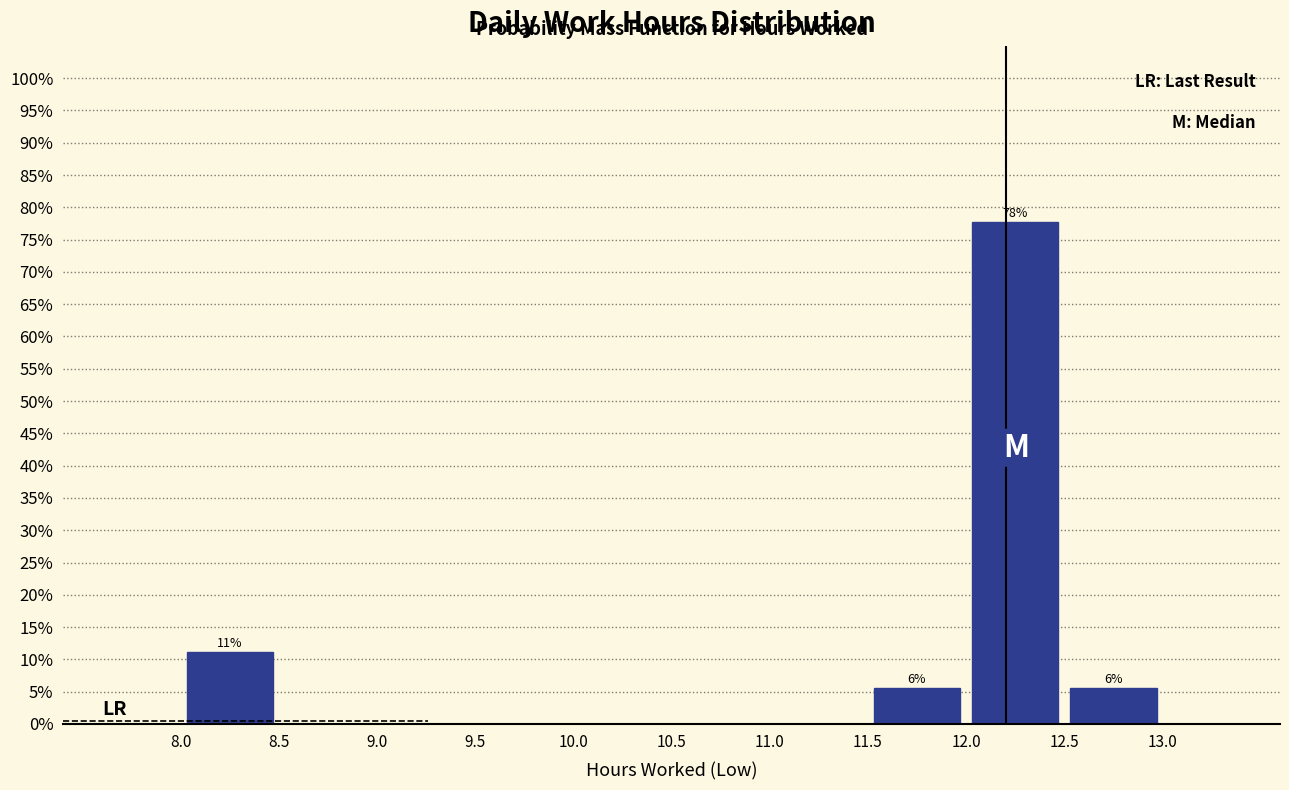

Over which range of the x-axis is the bar tallest?

12.0 to 12.5